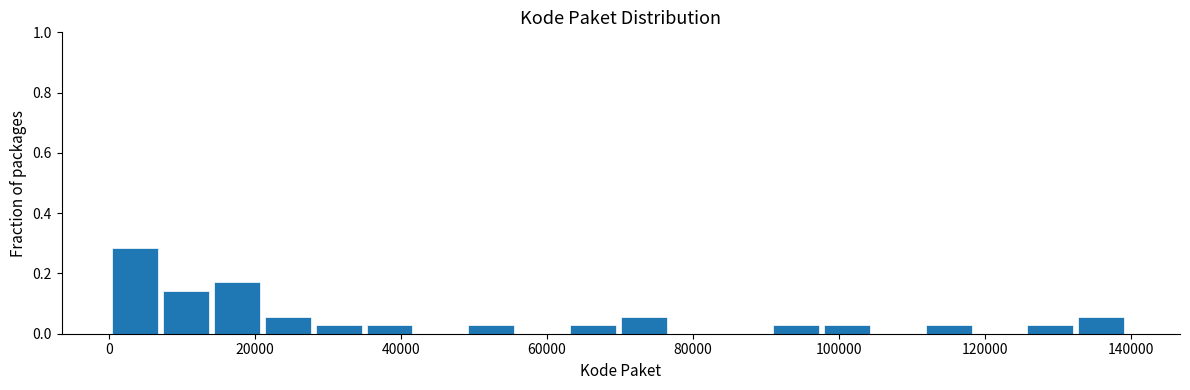

Read against the x-axis, roughly where is the centre of the tallest bar?

4000